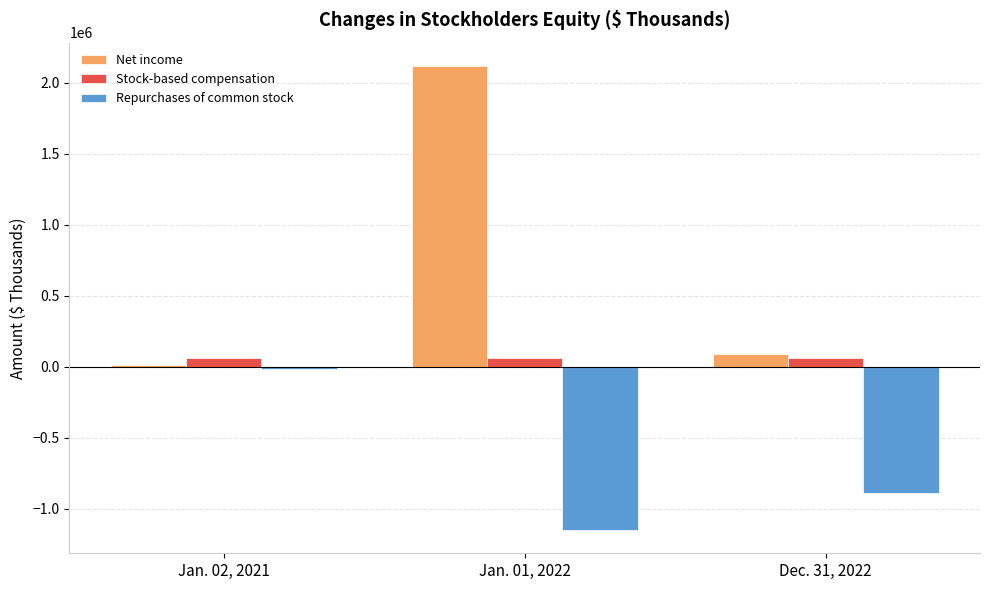

What is the difference between the Stock-based compensation values at Jan. 02, 2021 and Dec. 31, 2022?

511